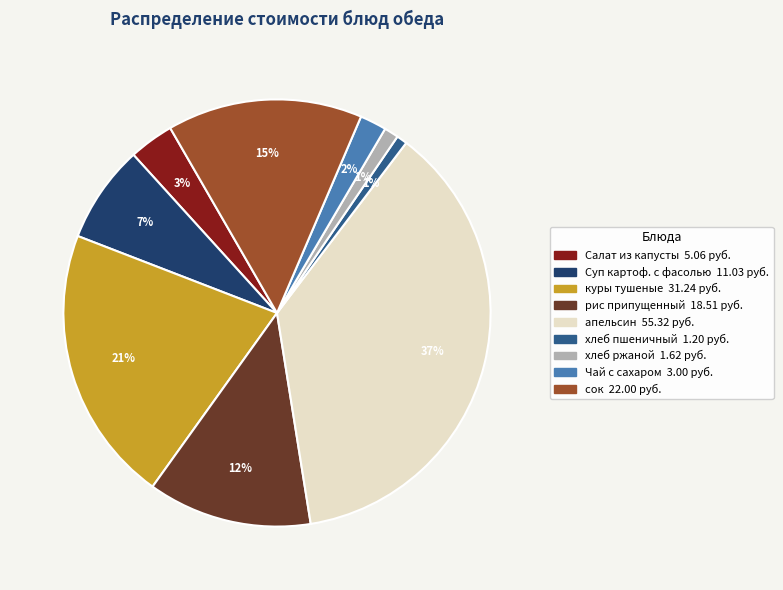

Is there any slice that represents more than half of the pie?

No